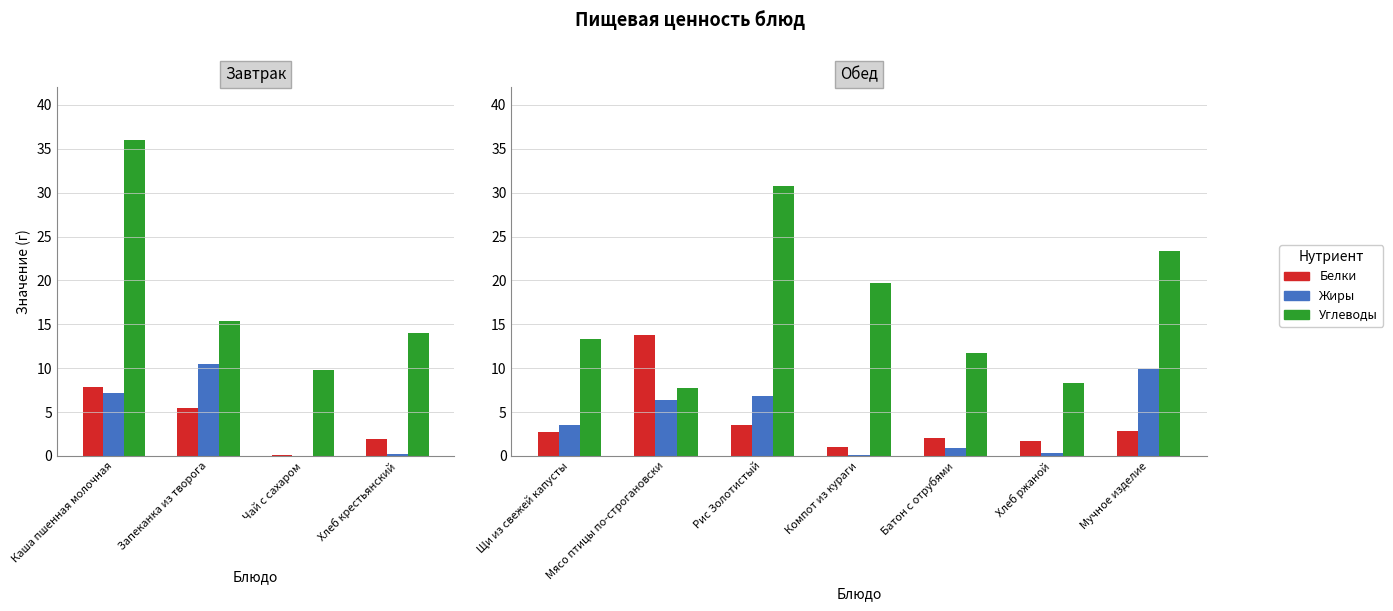

Is it true that Белки equals 3.5 at Батон с отрубями?

False